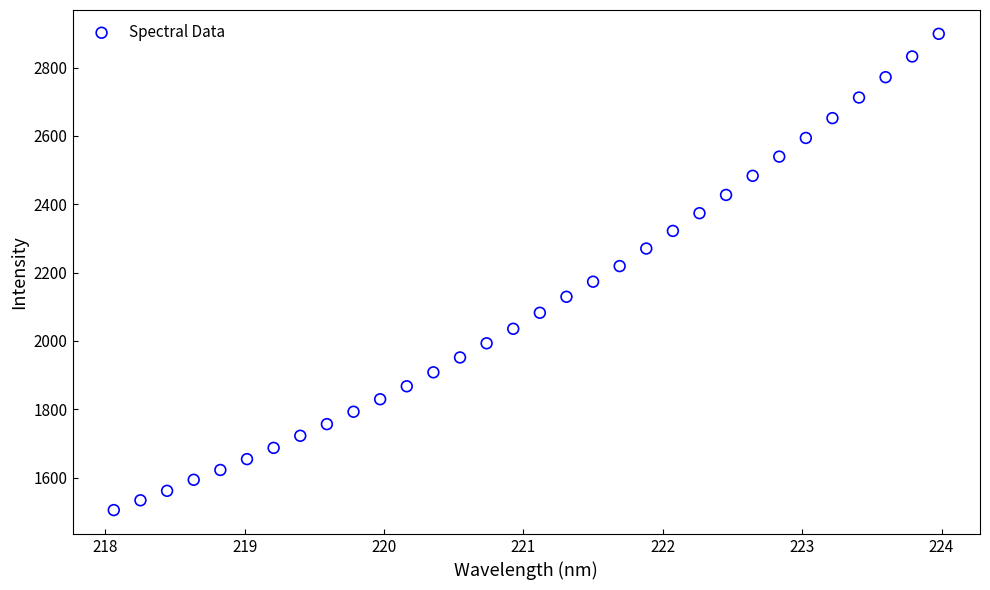

What is the range of X values (max minus min)?

5.9